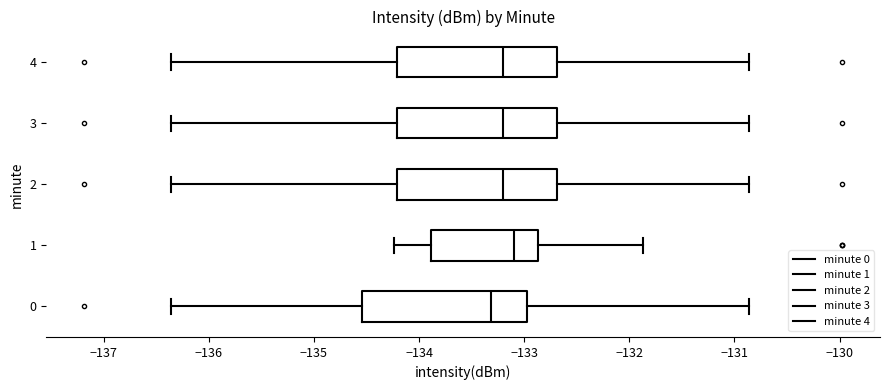

Reading bottom to top, read every box against the x-axis: the position of its median line, the range the box covers, and the ends of its whiskers. The values are not printed on the chart, so give them approximately, as read against the axis.

0: median -133.3, box -134.5 to -133.0, whiskers -136.4 to -130.9
1: median -133.1, box -133.9 to -132.9, whiskers -134.2 to -131.9
2: median -133.2, box -134.2 to -132.7, whiskers -136.4 to -130.9
3: median -133.2, box -134.2 to -132.7, whiskers -136.4 to -130.9
4: median -133.2, box -134.2 to -132.7, whiskers -136.4 to -130.9